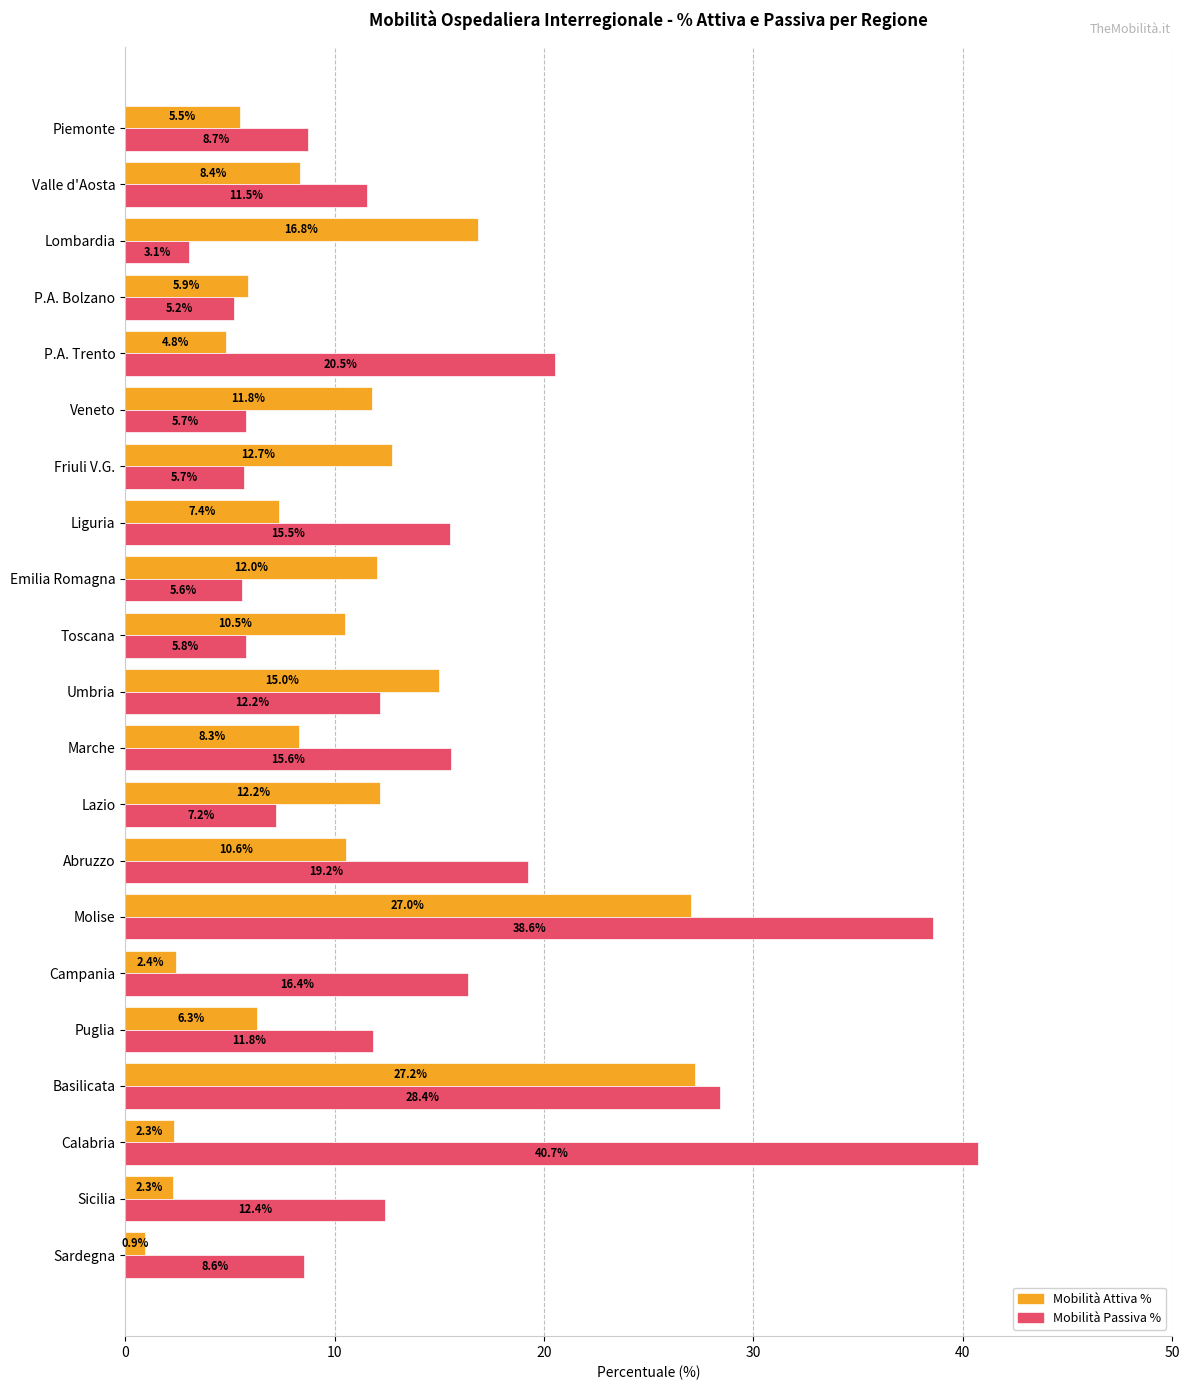

At which category is the sum across all series the highest?

Molise